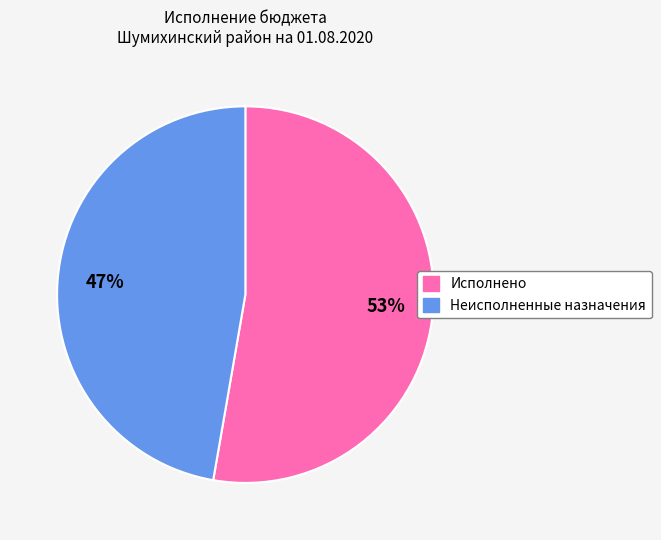

Approximately how many times larger is the value at Неисполненные назначения compared to Исполнено?

0.9